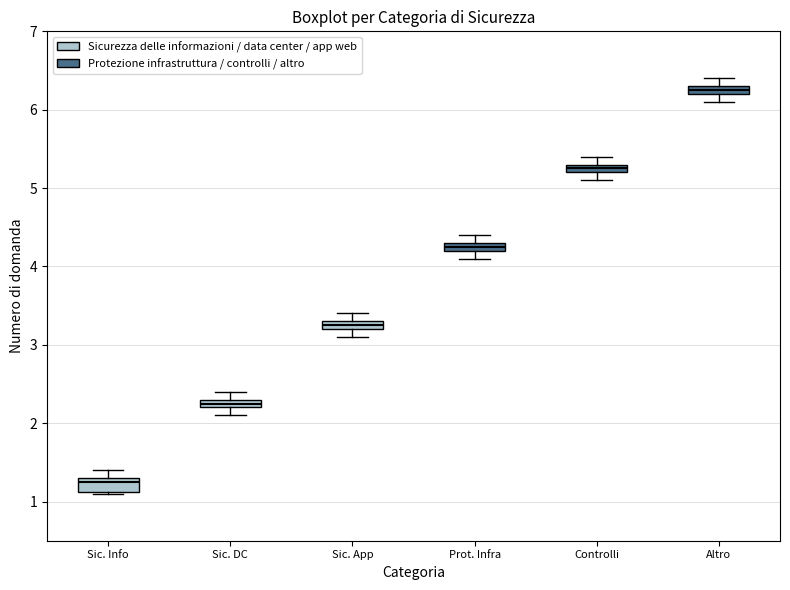

Where does the upper whisker of the box for Sic. App end on the y-axis? The values are not printed on the chart, so give them approximately, as read against the axis.

3.4